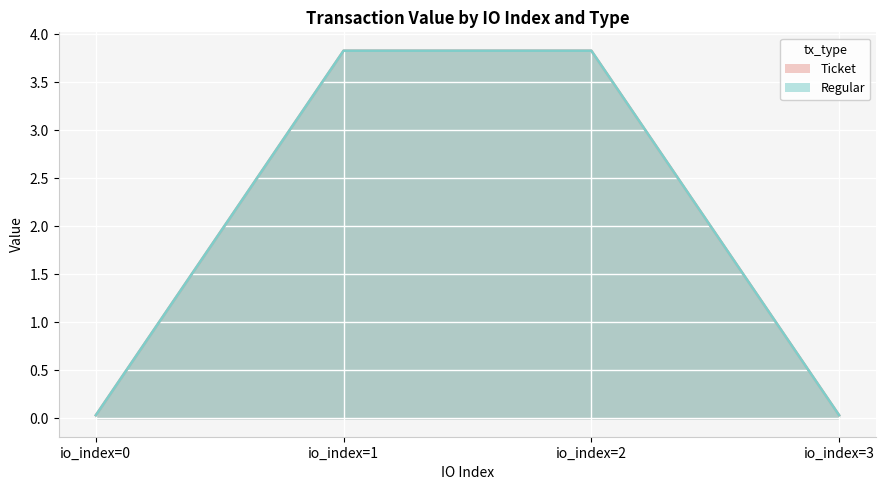

Which series has the widest spread of values?

Ticket (line)